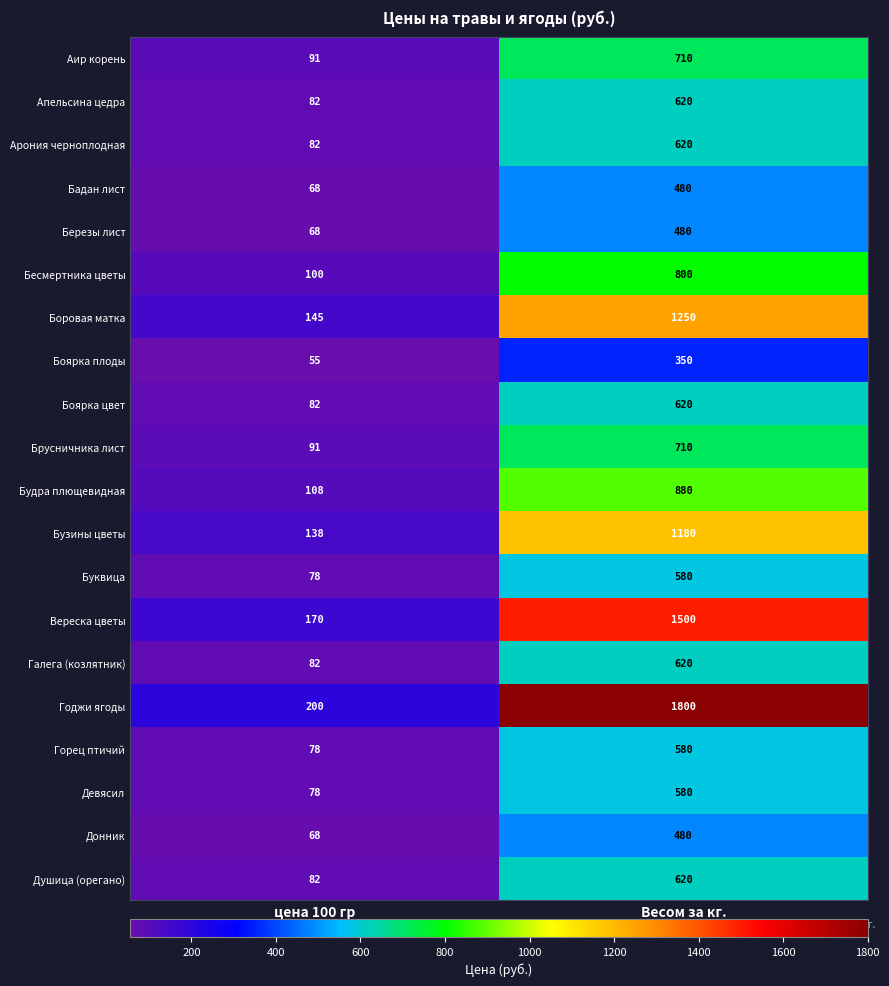

The Арония черноплодная series shows 1018 at Весом за кг.. True or false?

False